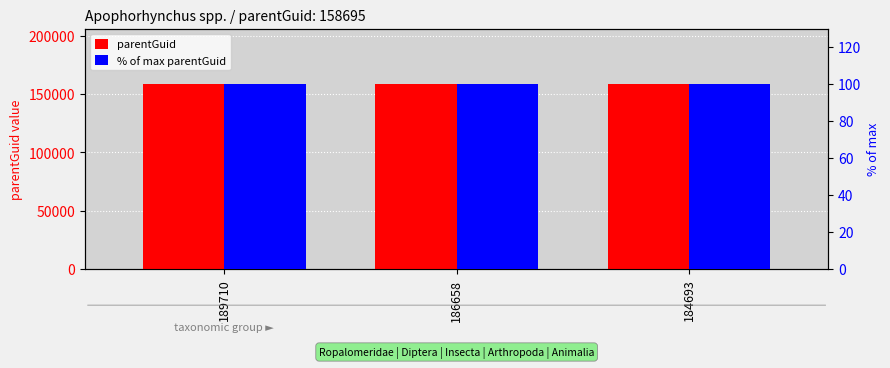

At 186658, list the series in order from smallest to largest.

% of max parentGuid, parentGuid